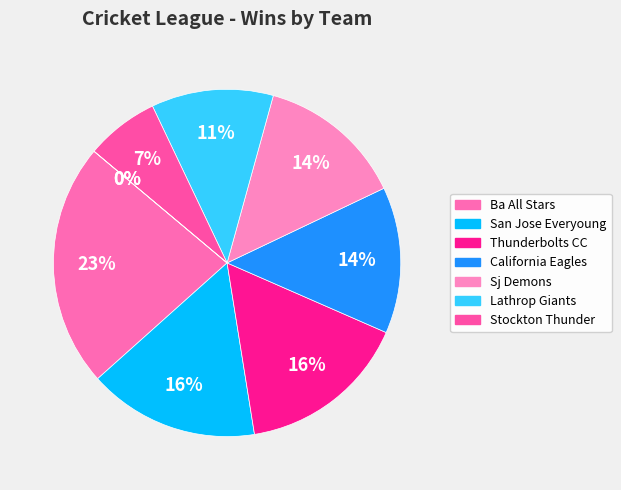

To the nearest percent, what percentage of the pie is Ba All Stars?

23%